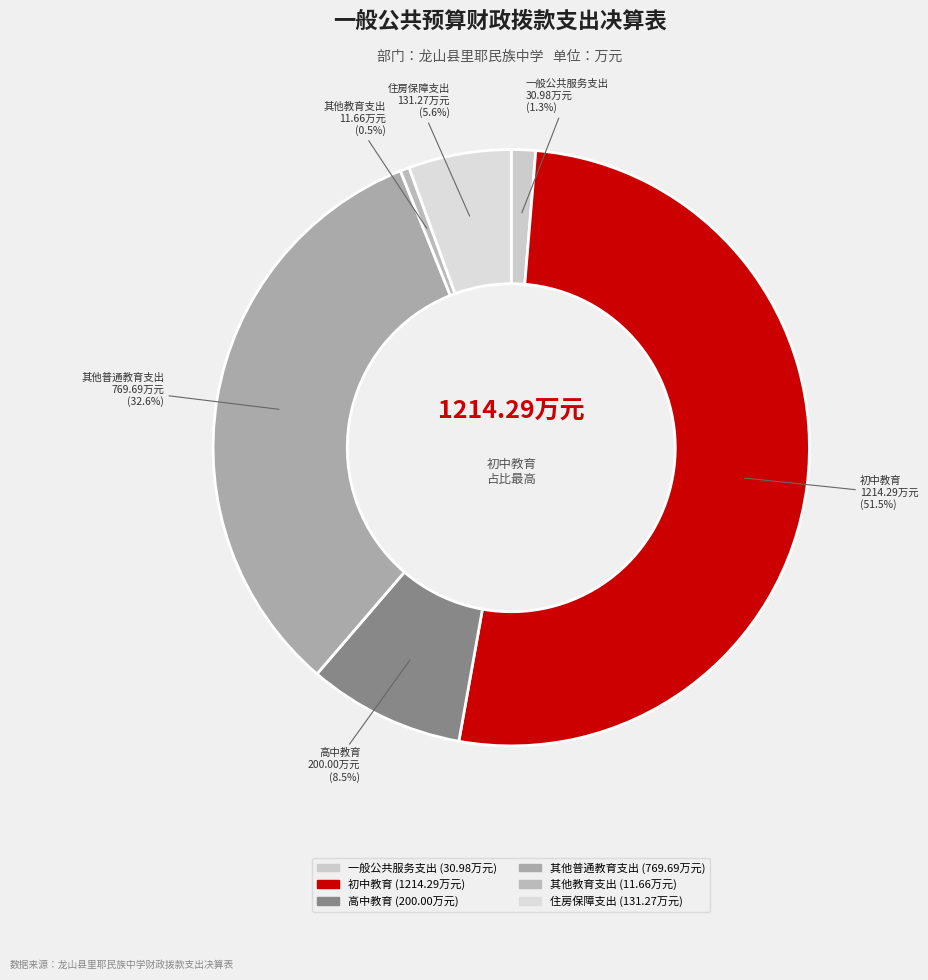

What percentage do 初中教育 and 高中教育 together represent?

60.0%